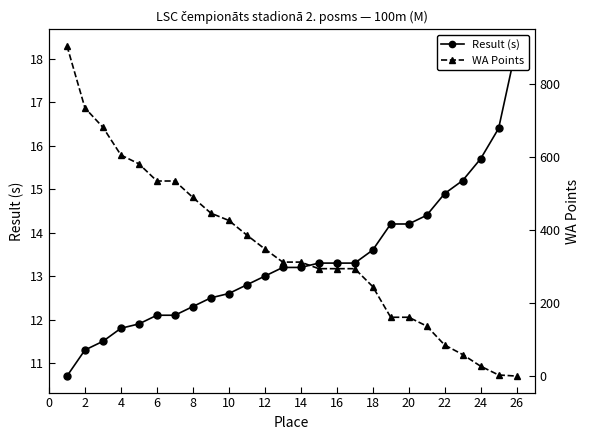

Is it true that Result (s) equals 27.0 at 24?

False